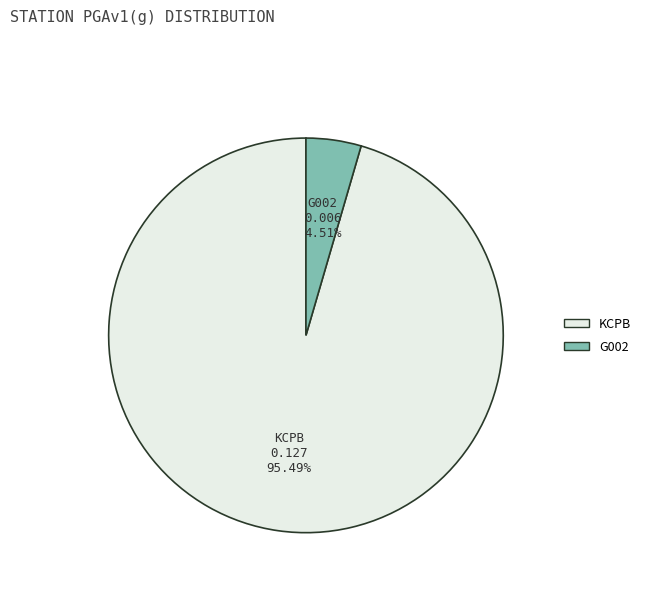

What percentage is NOT represented by G002?

95.5%